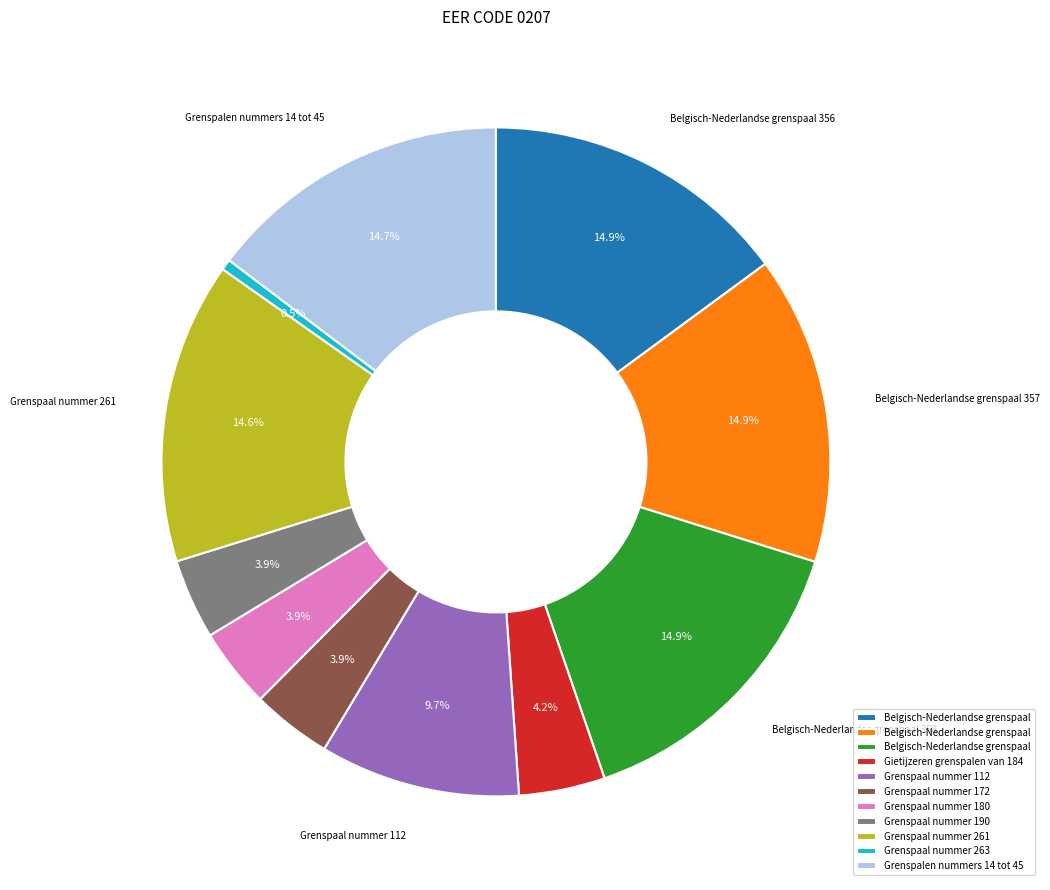

Does any single category account for the majority?

No